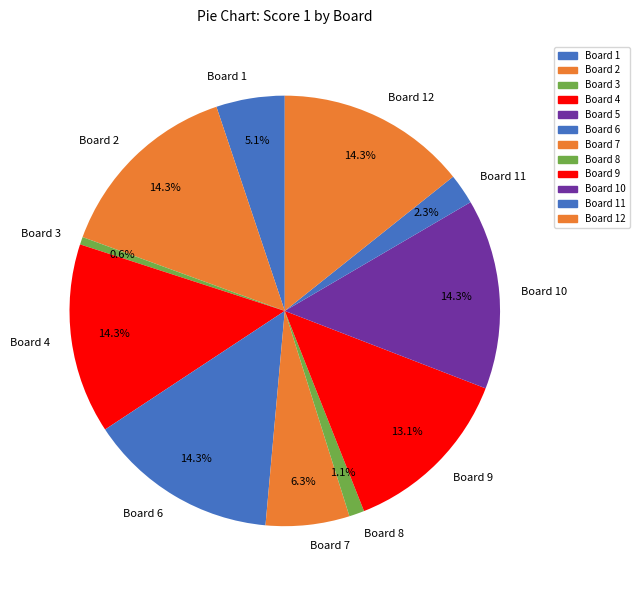

What percentage is NOT represented by Board 4?

85.7%